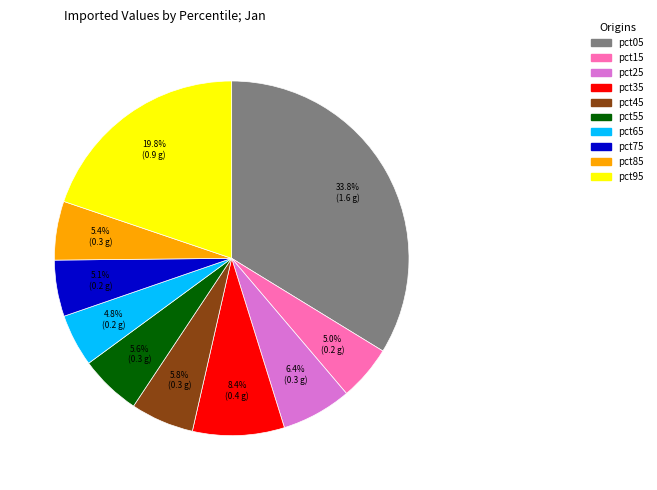

Is it true that pct15 is 5% of the pie?

True